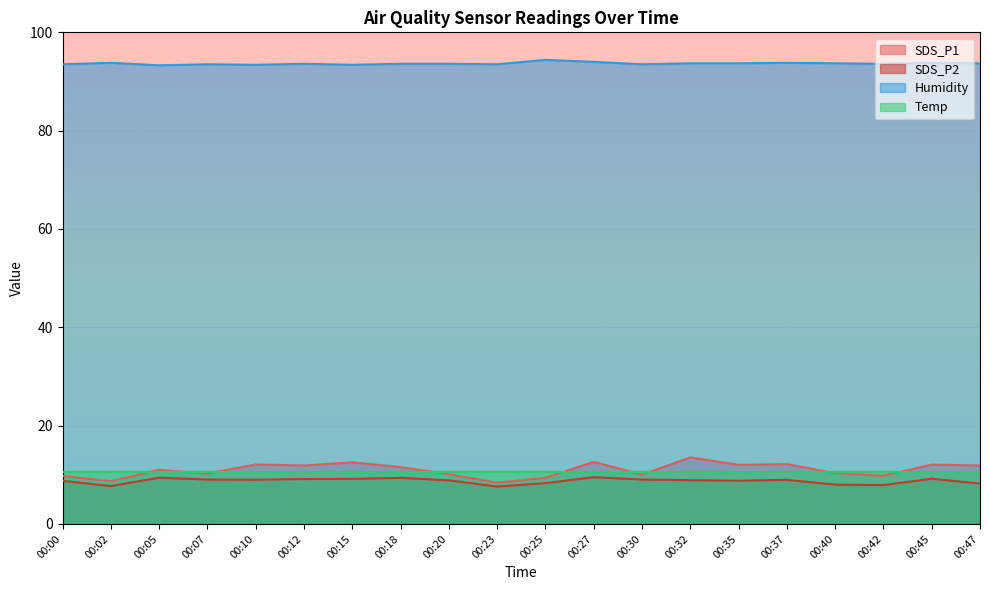

What is the value of the Humidity point at the 1st from the left?

93.5